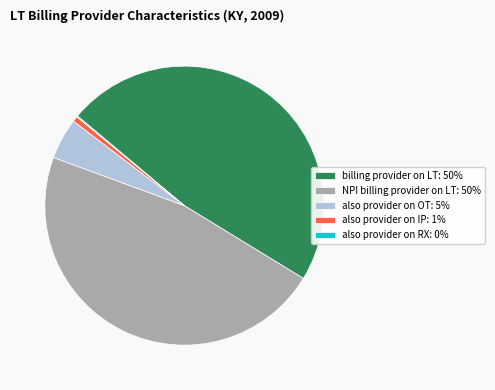

What is the largest slice in the pie chart?

billing provider on LT: 50%